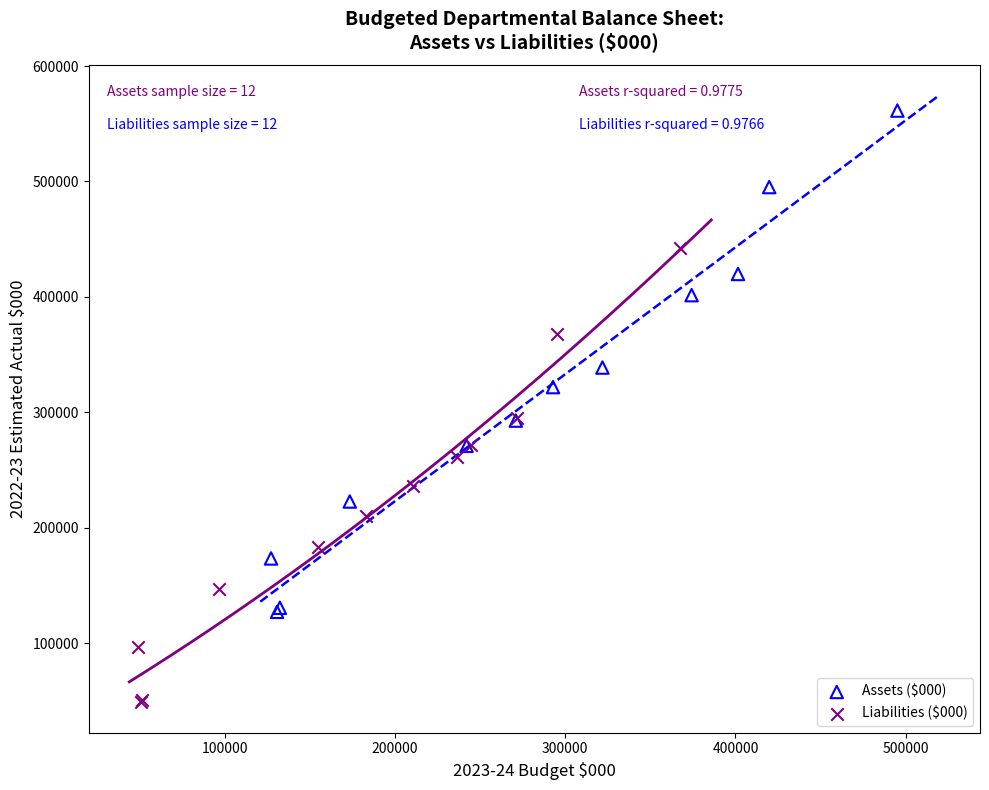

Which series has the largest Y range (max minus min)?

Assets ($000)